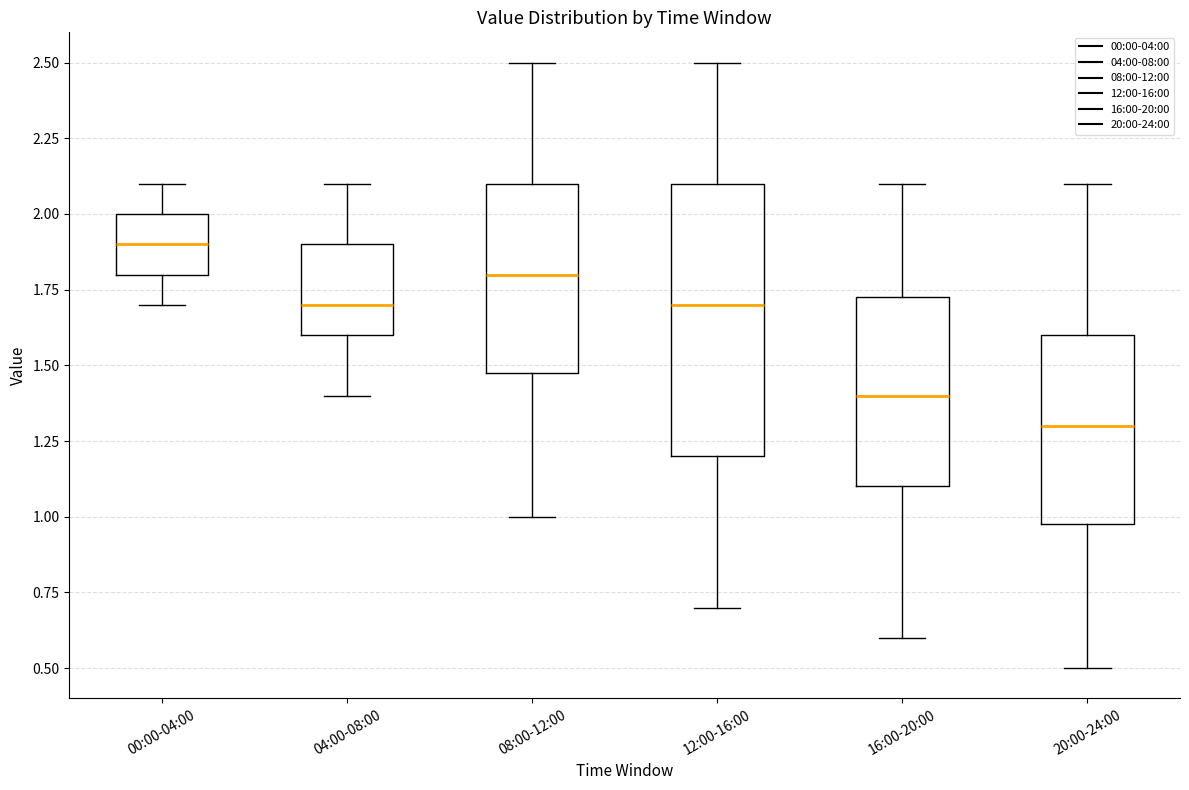

Reading left to right, transcribe this box plot: for each box, give where its median line is, the range the box spans, and where its two whiskers end, as read against the y-axis. The values are not printed on the chart, so give them approximately, as read against the axis.

00:00-04:00: median 1.90, box 1.80 to 2.00, whiskers 1.70 to 2.10
04:00-08:00: median 1.70, box 1.60 to 1.90, whiskers 1.40 to 2.10
08:00-12:00: median 1.80, box 1.50 to 2.10, whiskers 1.00 to 2.50
12:00-16:00: median 1.70, box 1.20 to 2.10, whiskers 0.70 to 2.50
16:00-20:00: median 1.40, box 1.10 to 1.75, whiskers 0.60 to 2.10
20:00-24:00: median 1.30, box 1.00 to 1.60, whiskers 0.50 to 2.10